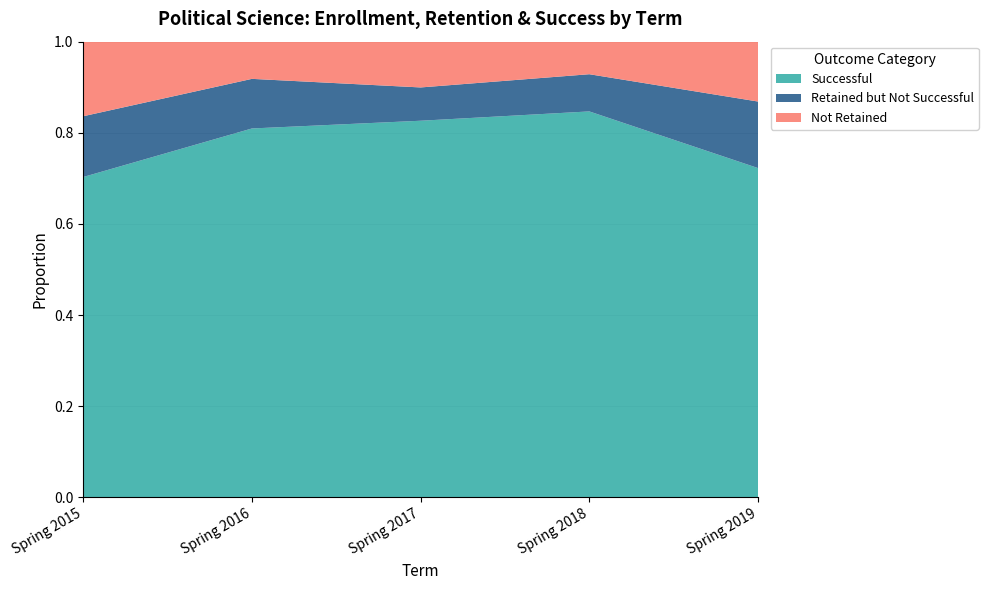

The value of Successful at Spring 2018 is 0.5. True or false?

False